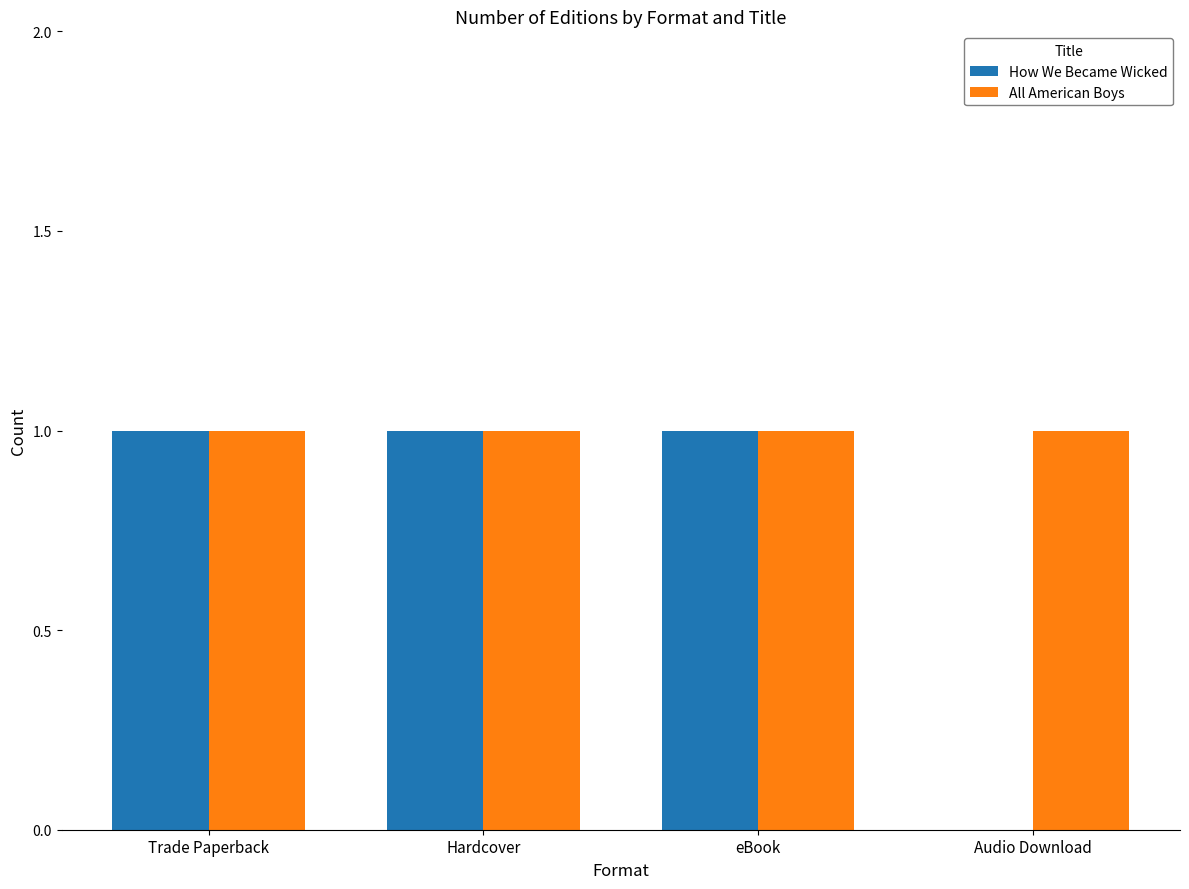

How many categories are shown in the chart?

4